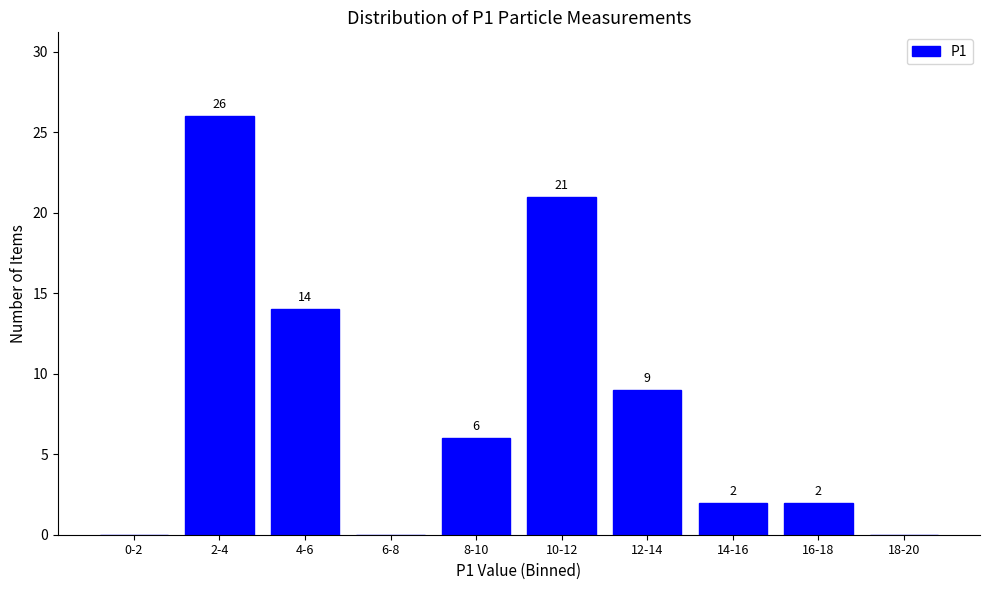

Reading right to left, list all the values displayed in this chart.

18-20=0	16-18=2	14-16=2	12-14=9	10-12=21	8-10=6	6-8=0	4-6=14	2-4=26	0-2=0